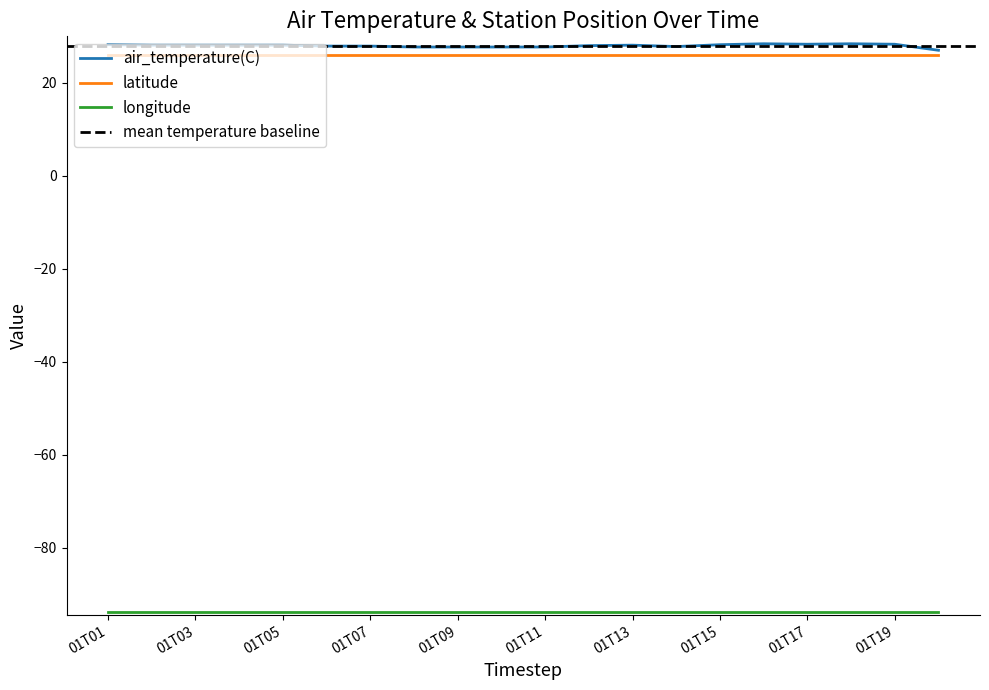

Which series has the largest total across all categories?

air_temperature(C)